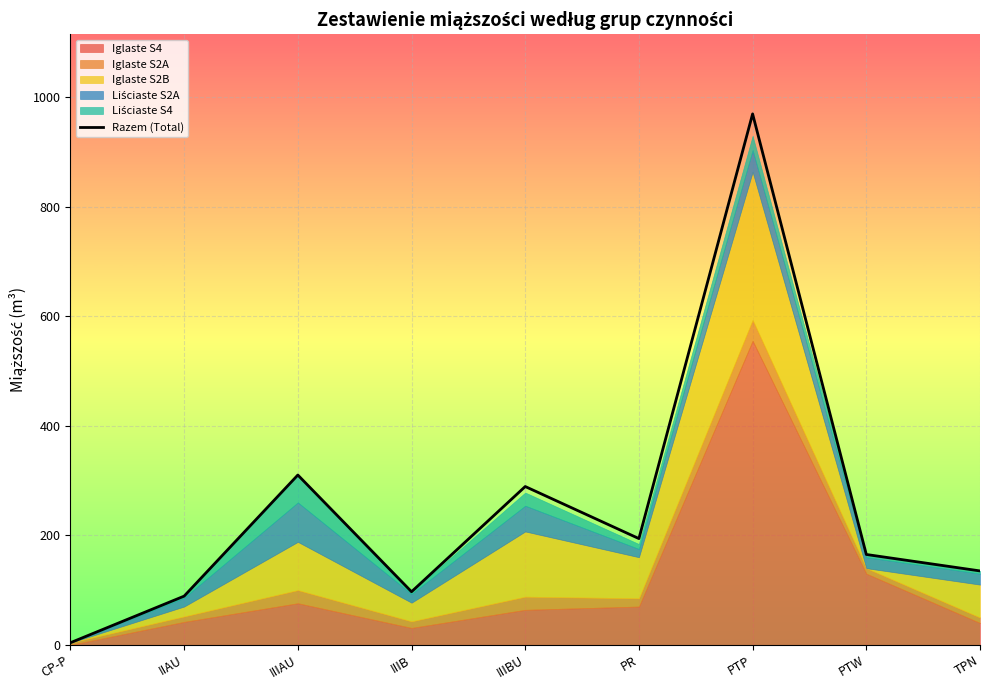

Reading left to right, transcribe all the data shown in this chart.

CP-P=4	IIAU=89	IIIAU=310	IIIB=97	IIIBU=289	PR=194	PTP=969	PTW=165	TPN=135